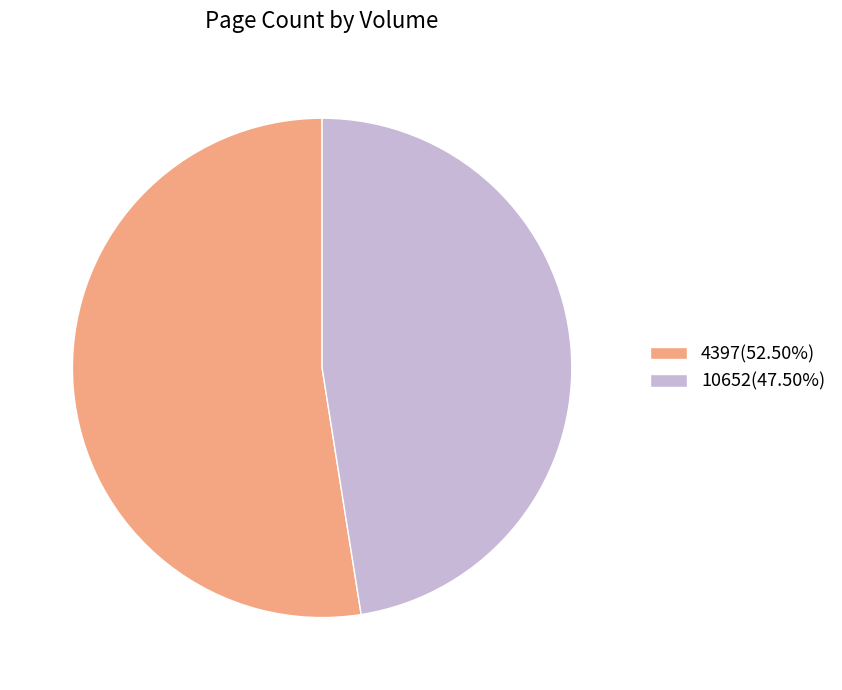

Count the number of slices in the pie.

2